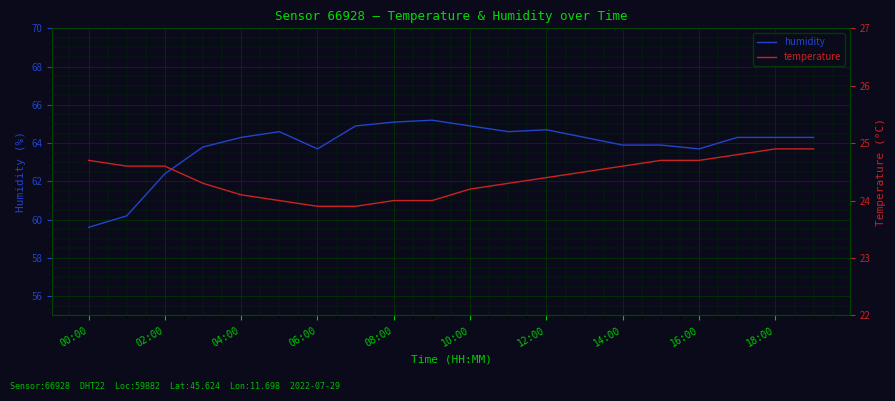

At which label is humidity closest to 62?

02:00